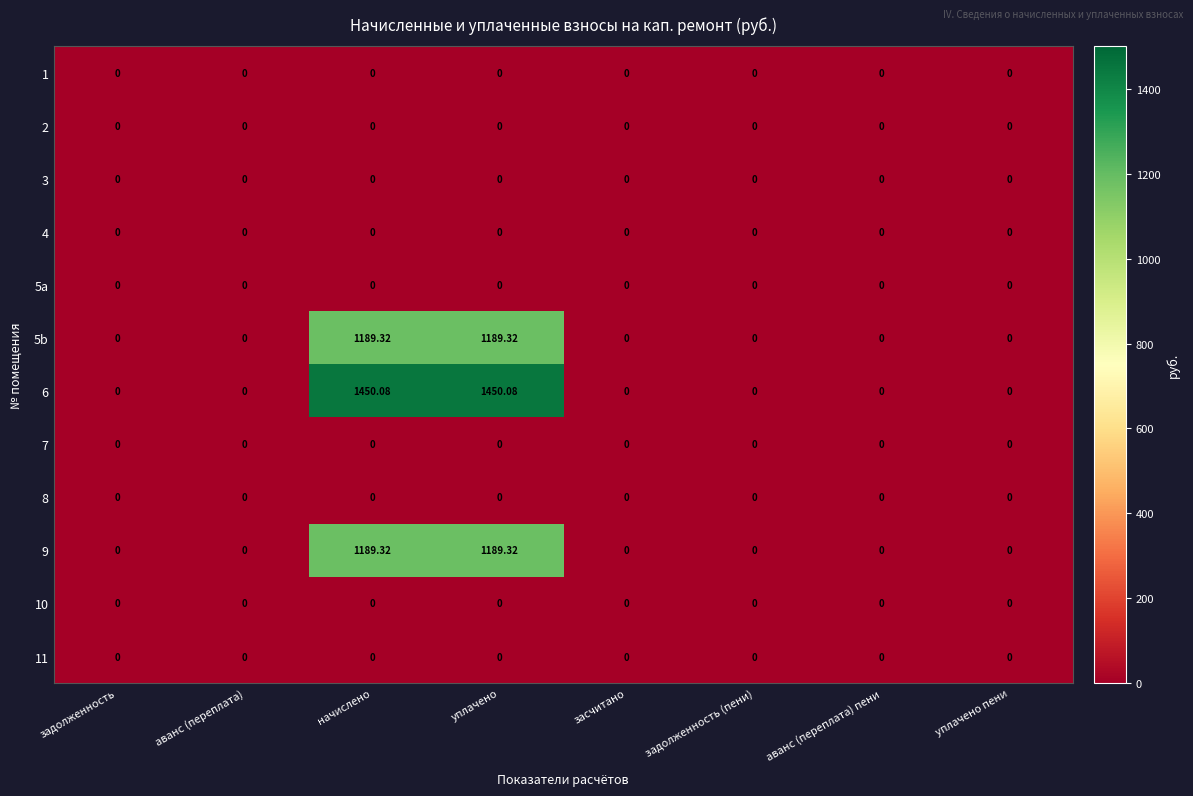

Count the number of categories in the chart.

8